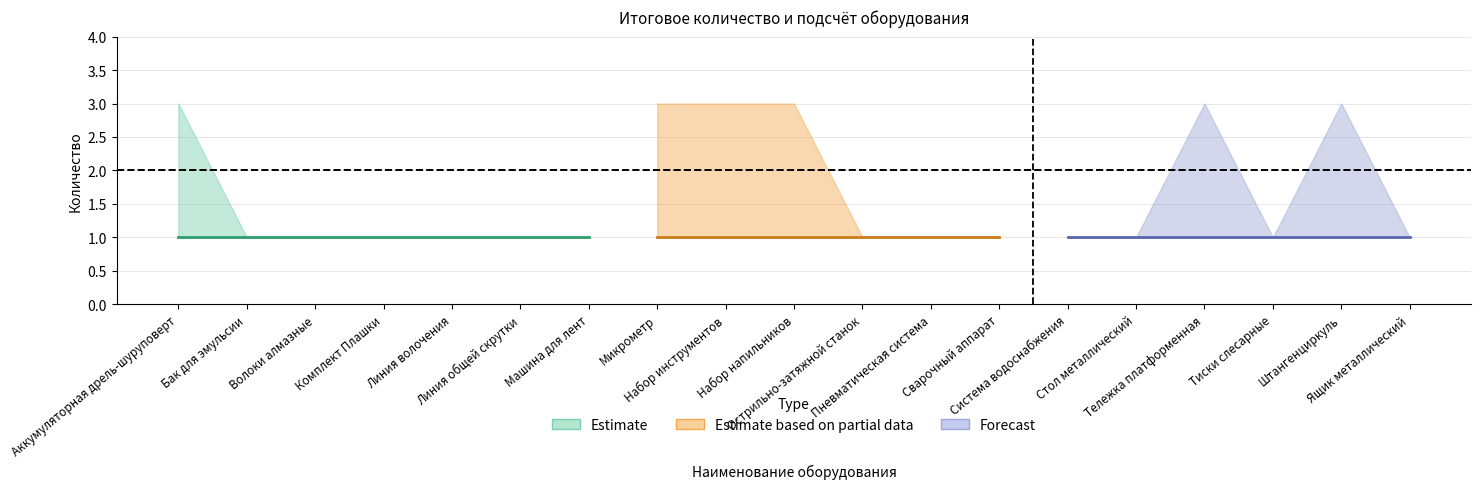

The Итоговое количество series shows 1 at Линия волочения. True or false?

False